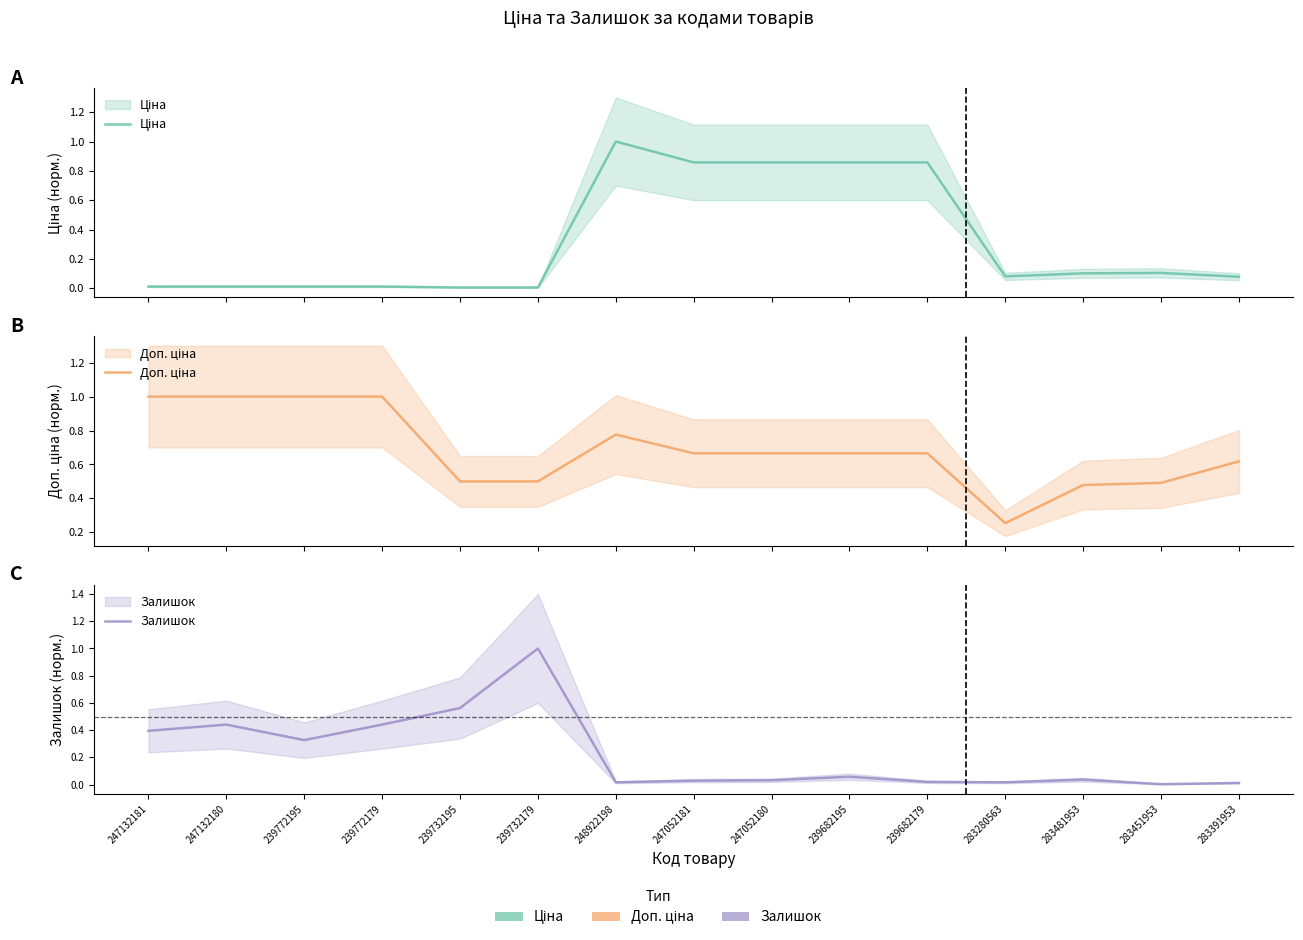

Which has a higher value, 283481953 or 239732195?

283481953